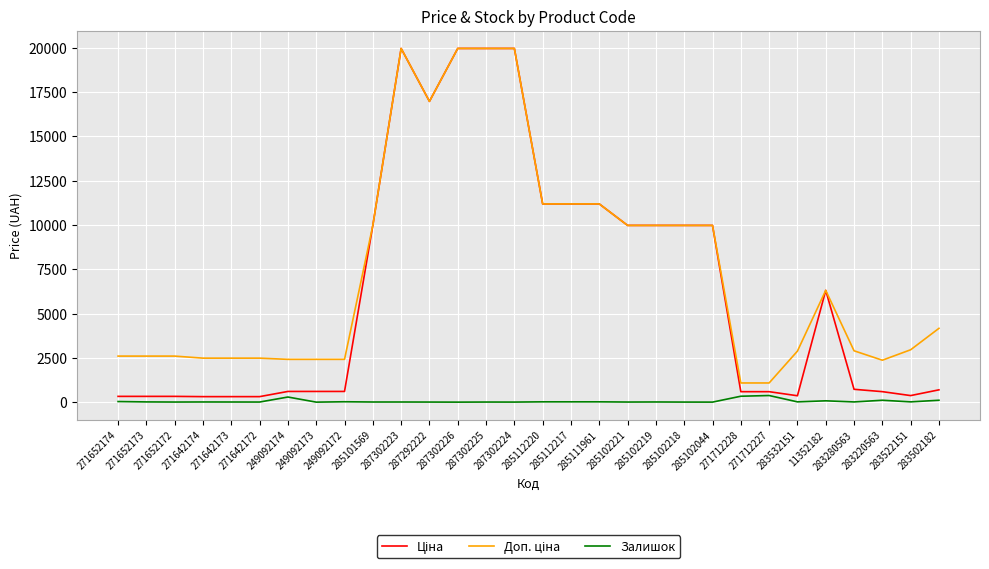

What is the maximum value shown in the chart?

19964.2